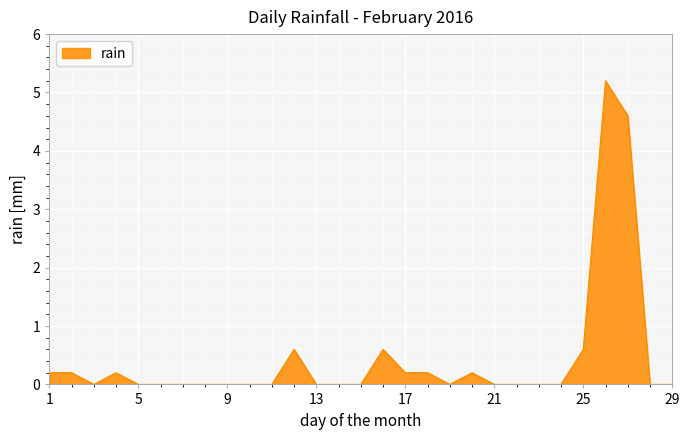

What is the difference between the maximum and minimum values?

5.2